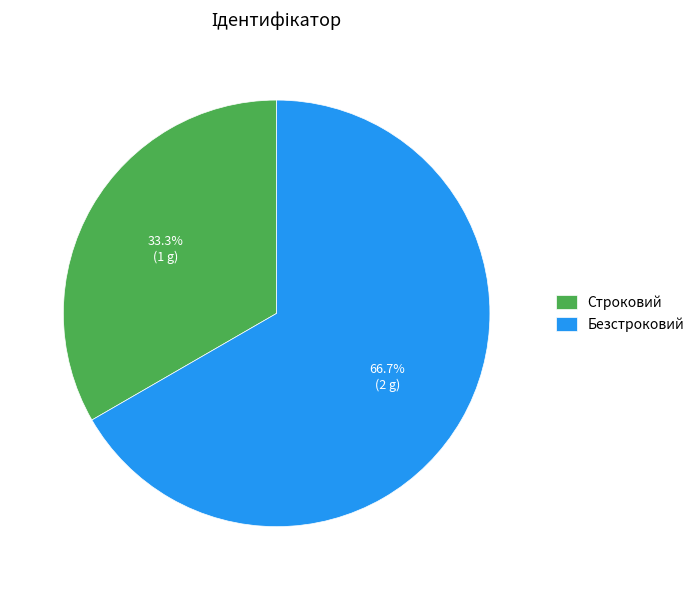

Which category has the biggest portion of the pie?

Безстроковий